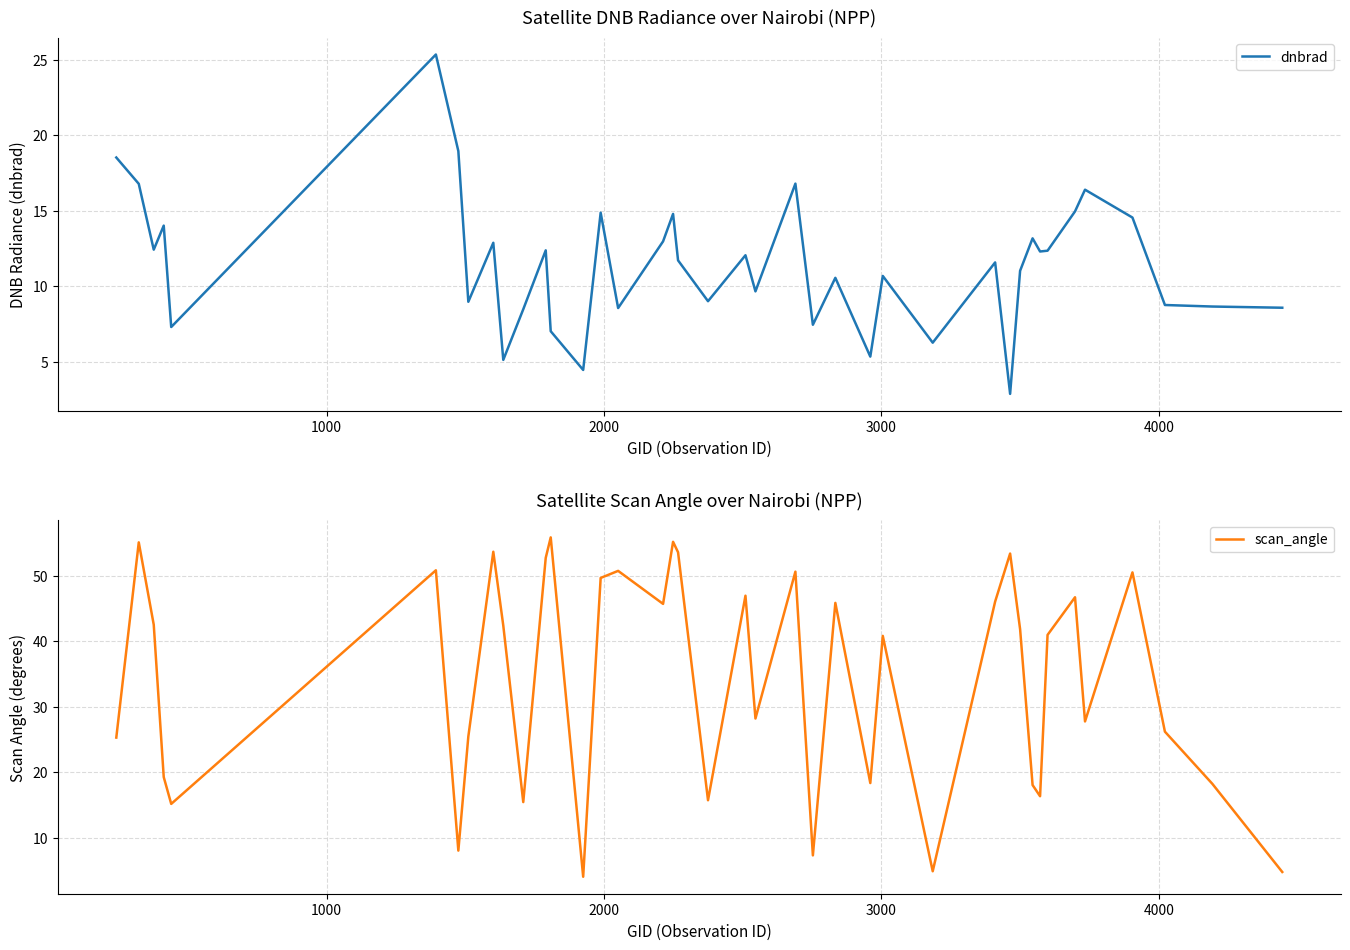

What is the lowest value of the dnbrad series?

2.9